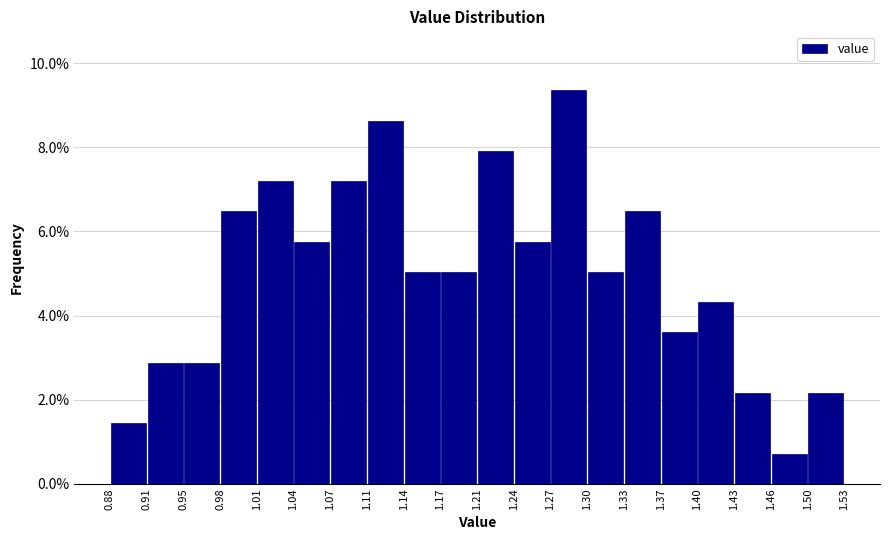

Over which range of the x-axis is the bar tallest?

1.27 to 1.30